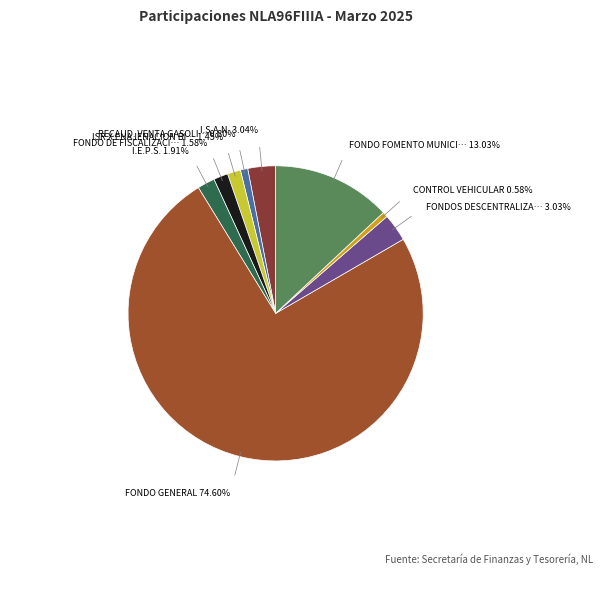

Count the number of slices in the pie.

9